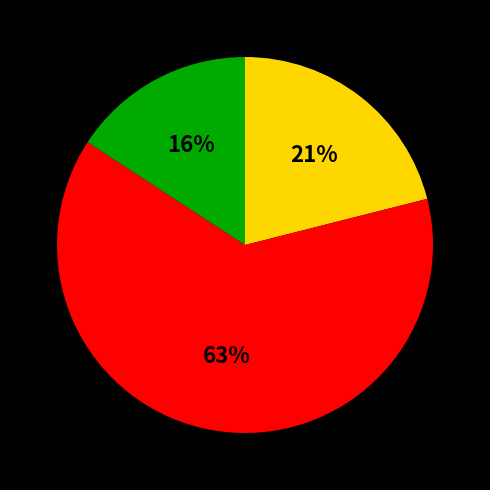

Is there any slice that represents more than half of the pie?

Yes